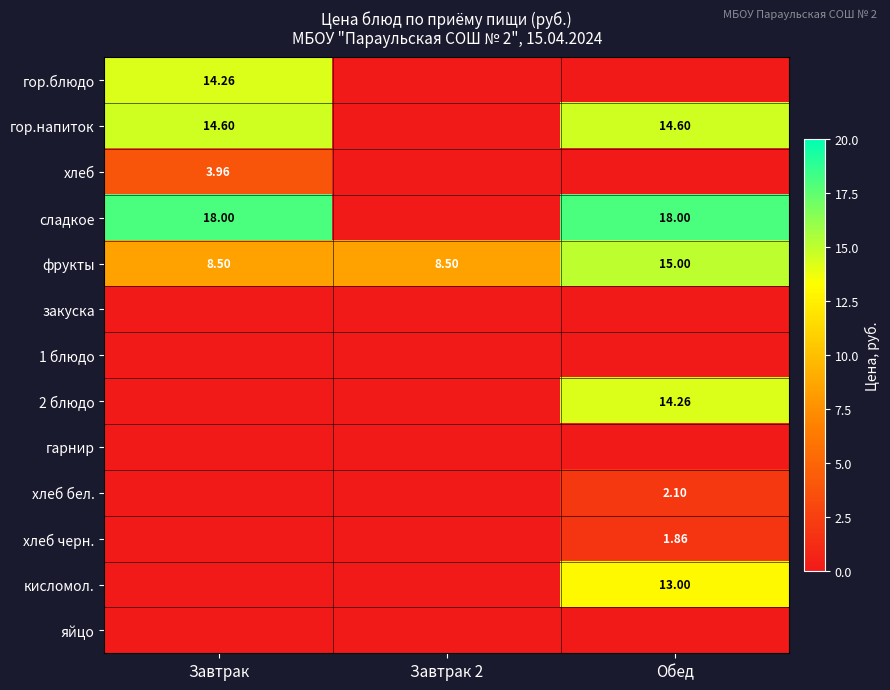

Count the number of categories in the chart.

3